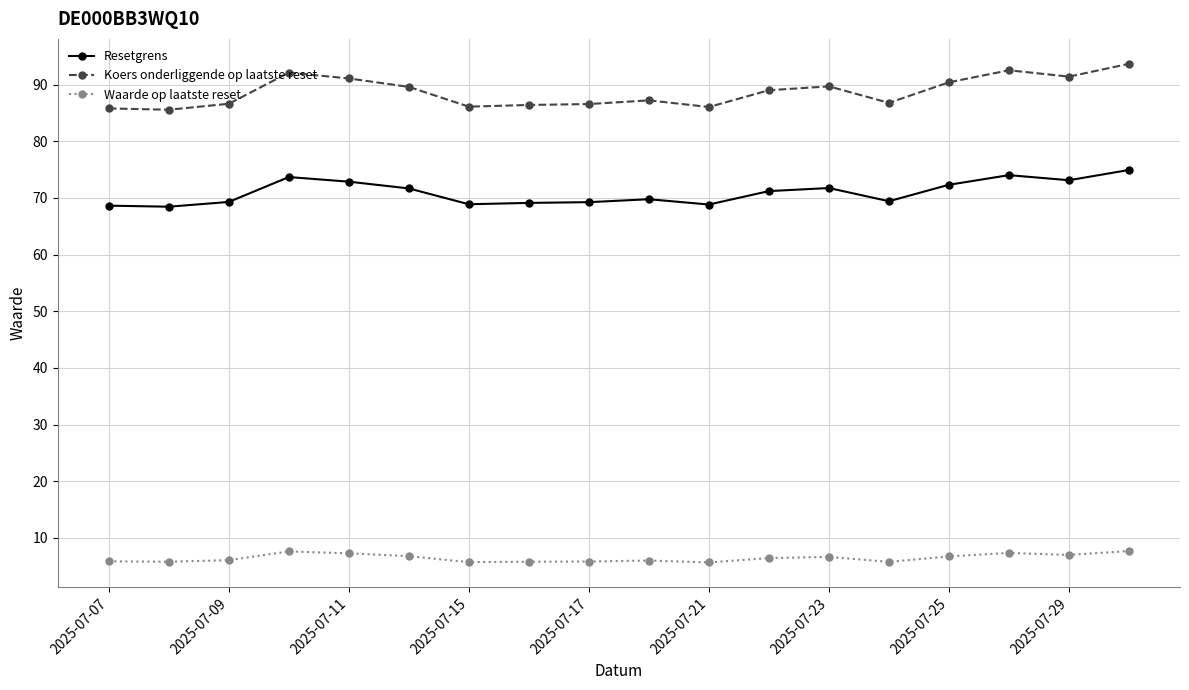

What is the minimum value for Koers onderliggende op laatste reset?

85.6